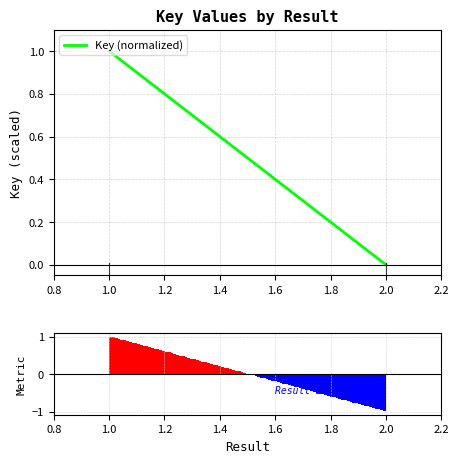

The value at 1.4 is 0. True or false?

False